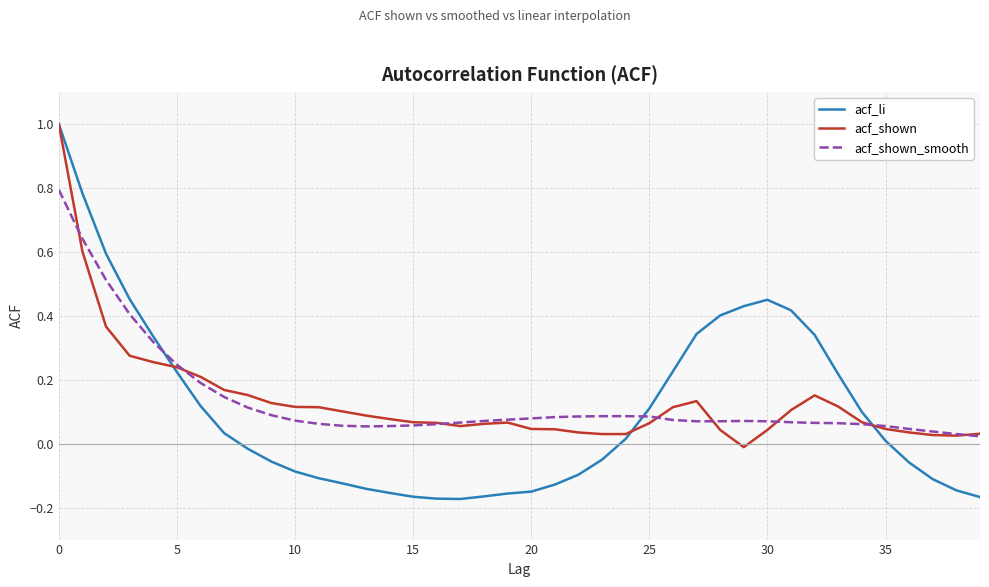

Which series has the largest range (max minus min)?

acf_li